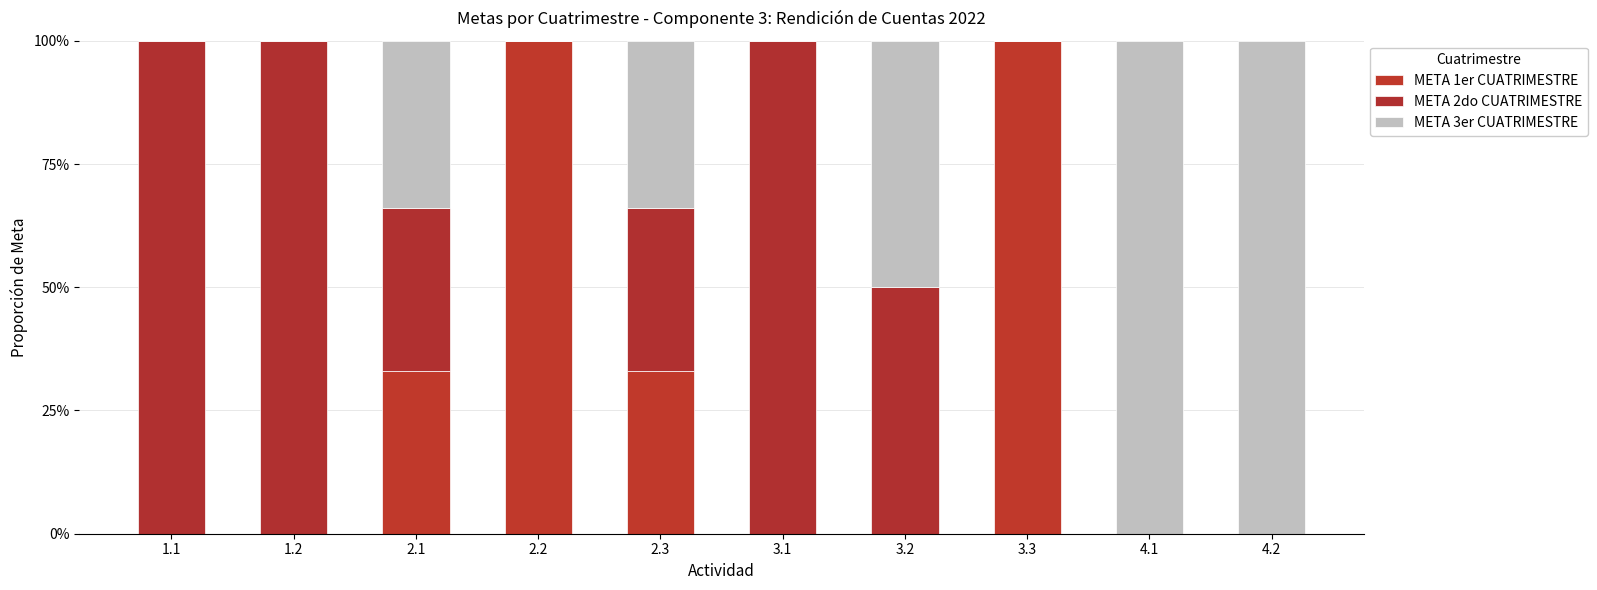

What is the sum of the META 1er CUATRIMESTRE values at 2.3 and 2.1?

0.7